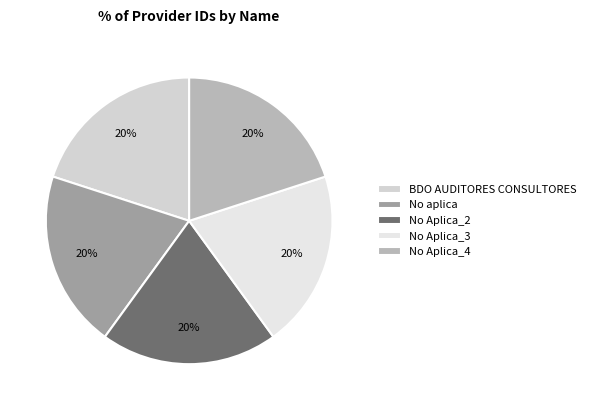

The BDO AUDITORES CONSULTORES slice represents 20% of the pie. True or false?

True